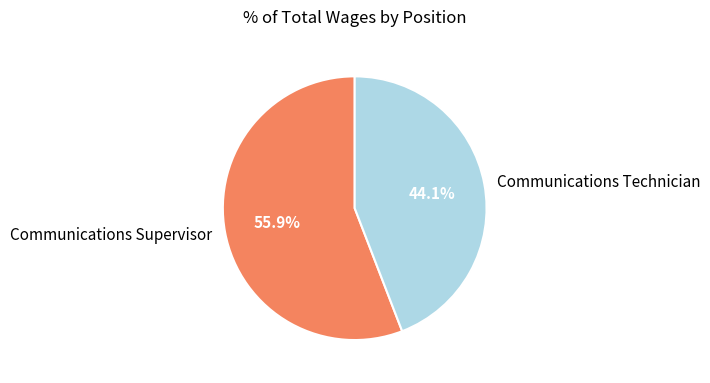

How many segments does this pie chart have?

2